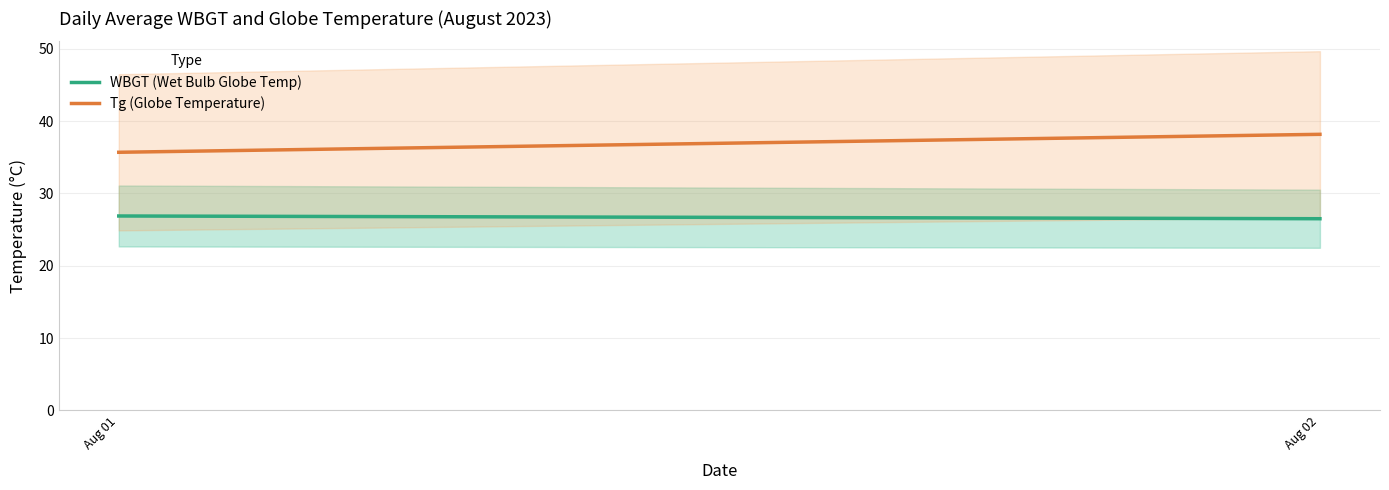

Reading left to right, extract all data points from this chart.

WBGT (Wet Bulb Globe Temp): 26.9	26.5
Tg (Globe Temperature): 35.7	38.2